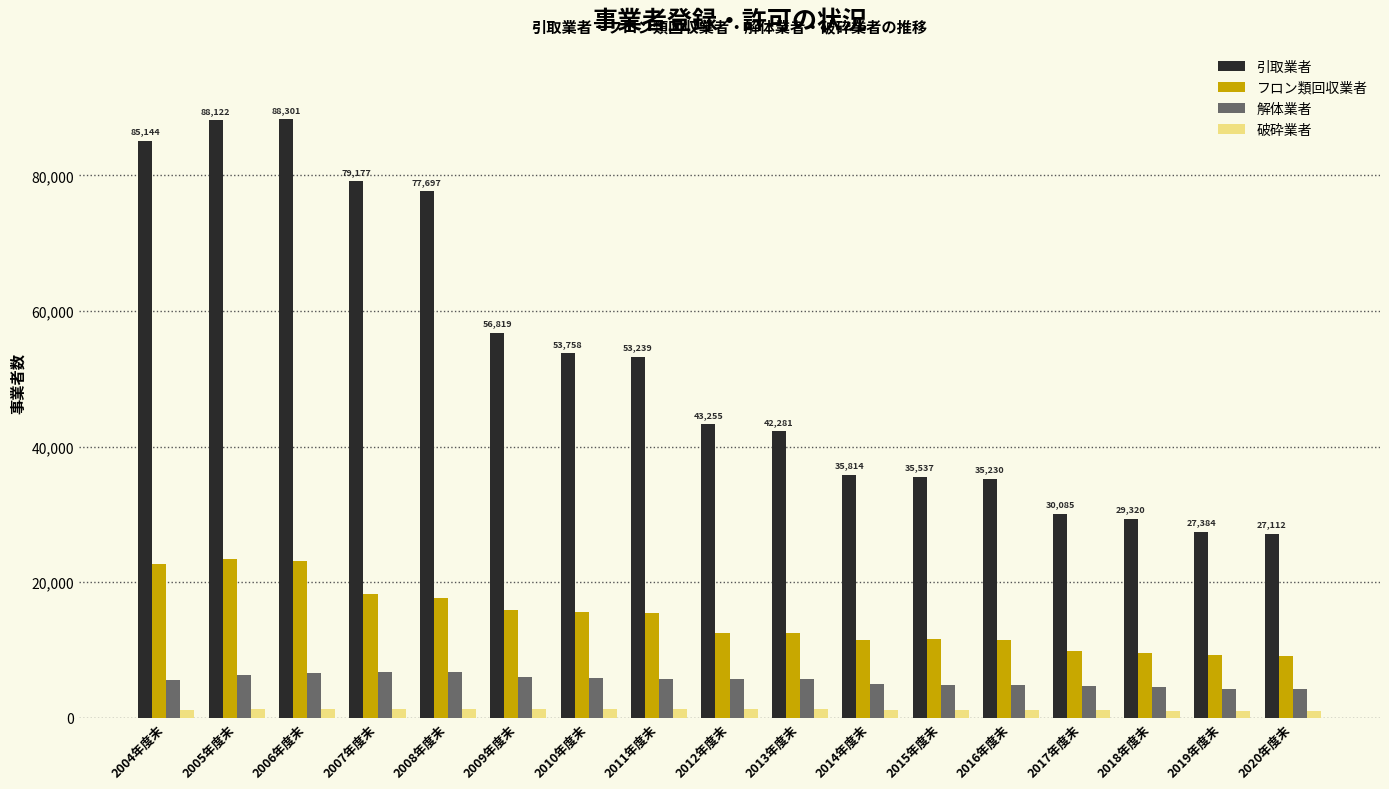

Read the フロン類回収業者 value at 2009年度末.

15933